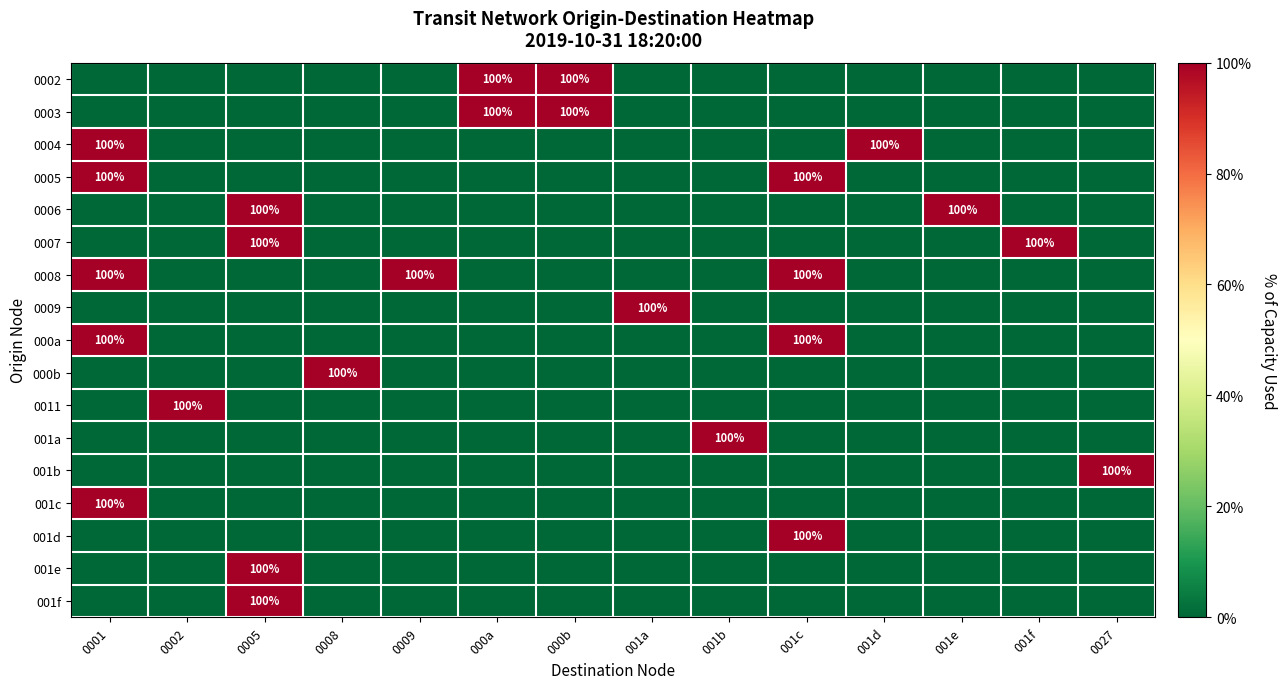

The 0002 series shows 0 at 001d. True or false?

True